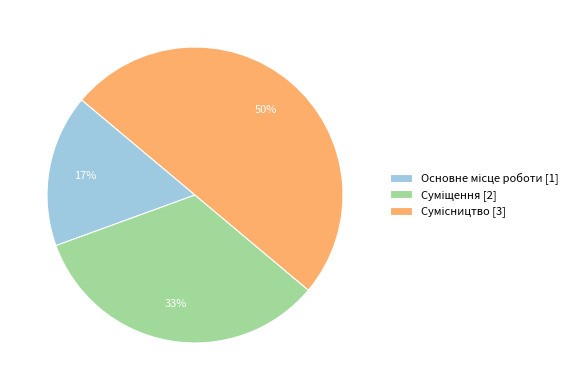

To the nearest percent, what is the difference between the largest and smallest slice percentages?

33%